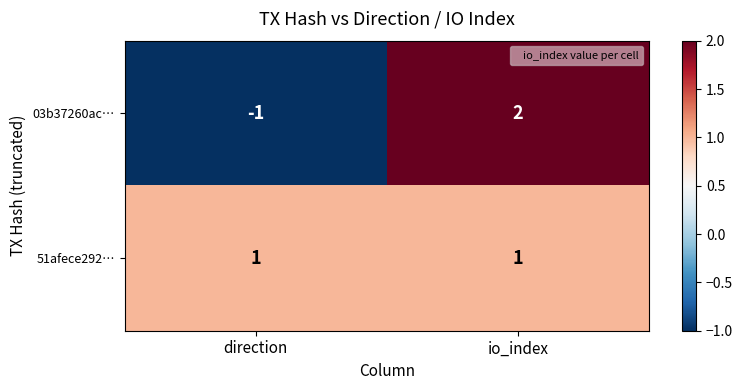

Reading left to right, list all the values displayed in this chart.

03b37260ac…: -1	2
51afece292…: 1	1